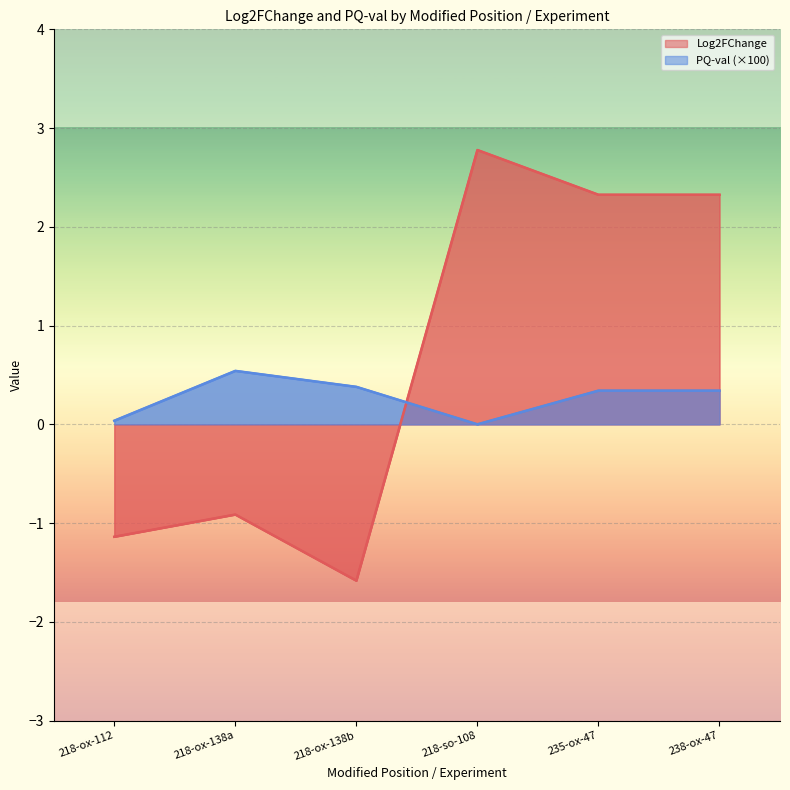

Is the value of Log2FChange at 218-so-108 greater than the value of PQ-val at 218-ox-138a?

Yes